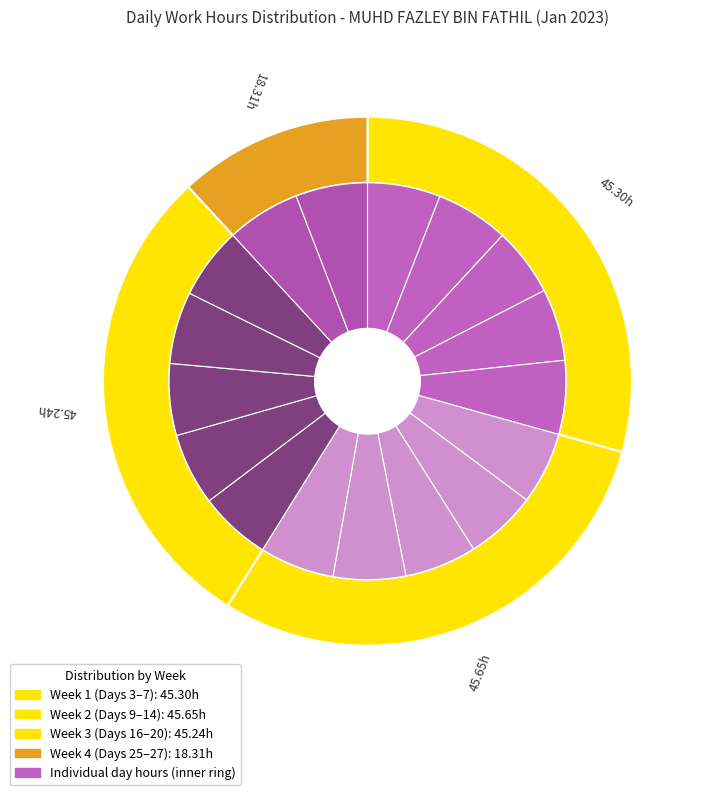

Is it true that 8 is 6% of the pie?

True